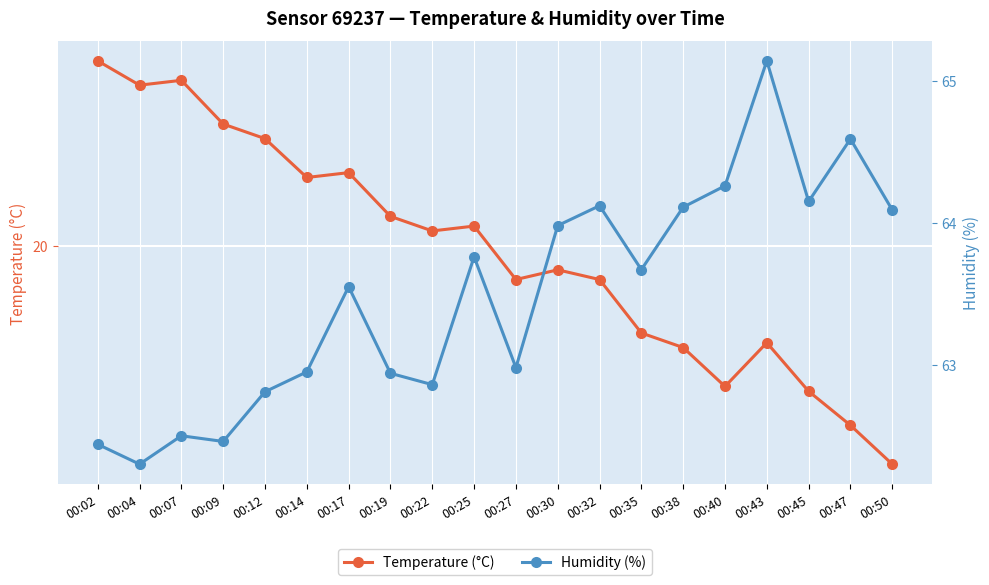

Count the number of data series in this chart.

2